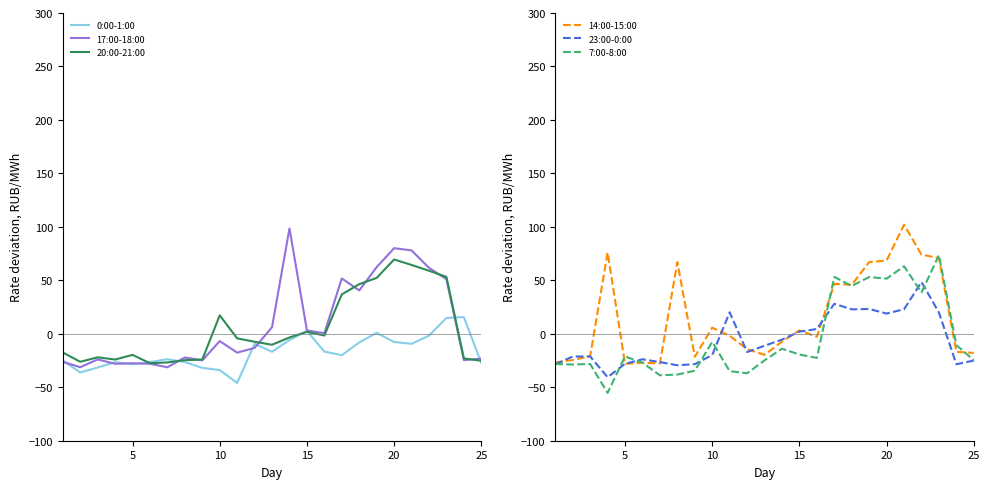

How many data points in 20:00-21:00 are less than -7?

13